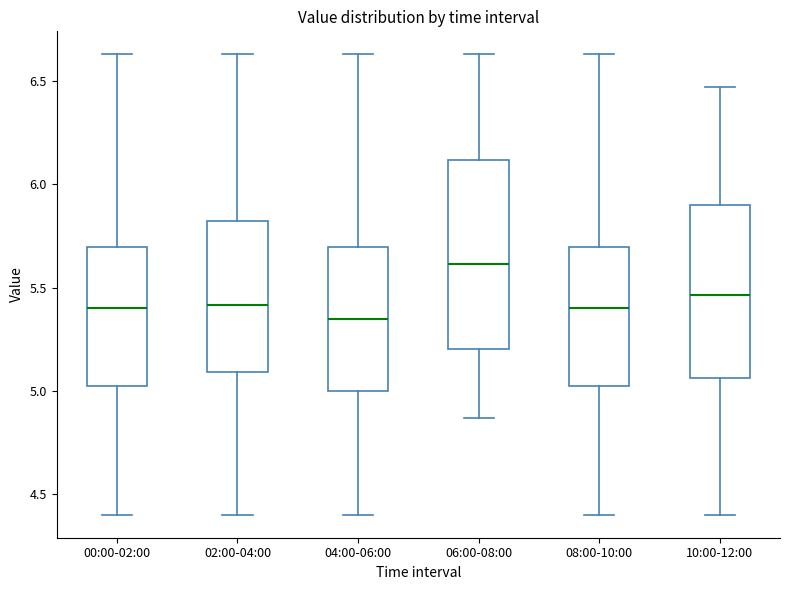

Which box is the tallest, from its lower edge to its upper edge?

06:00-08:00